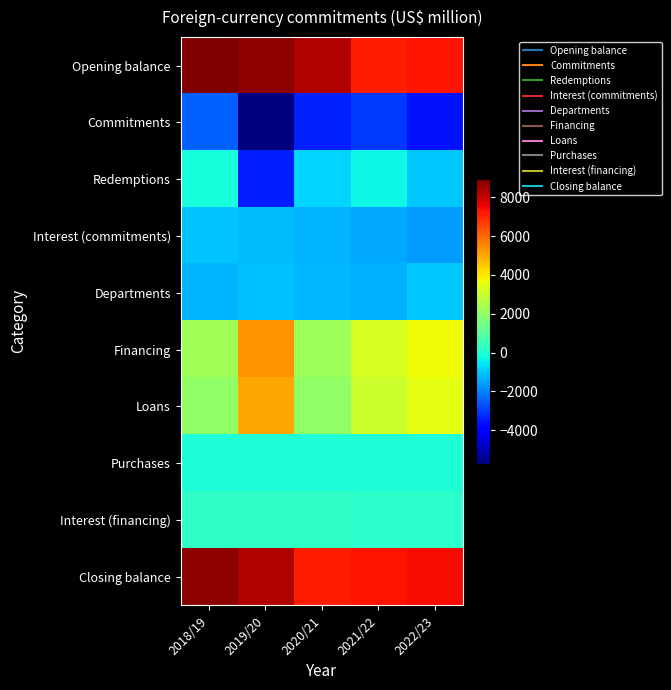

At 2021/22, list the series in order from largest to smallest.

Closing balance, Opening balance, Financing, Loans, Interest (financing), Purchases, Redemptions, Departments, Interest (commitments), Commitments